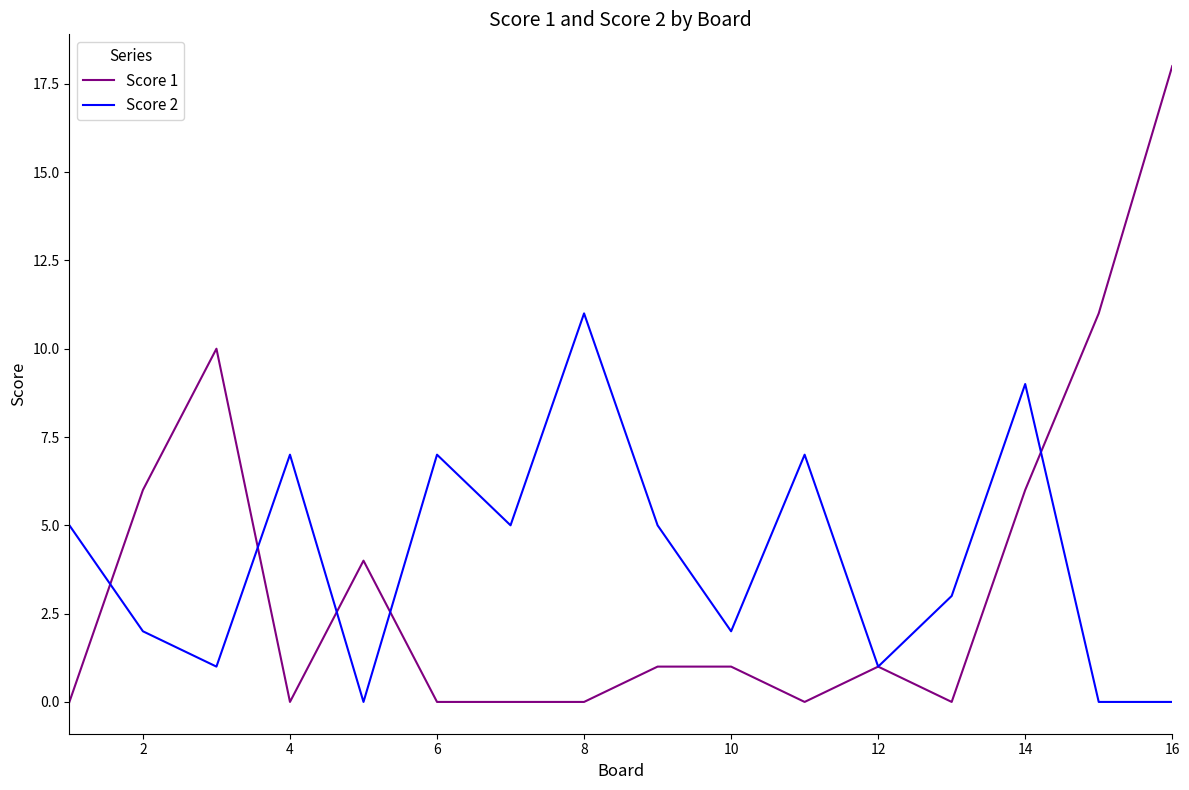

Which series has the widest spread of values?

Score 1